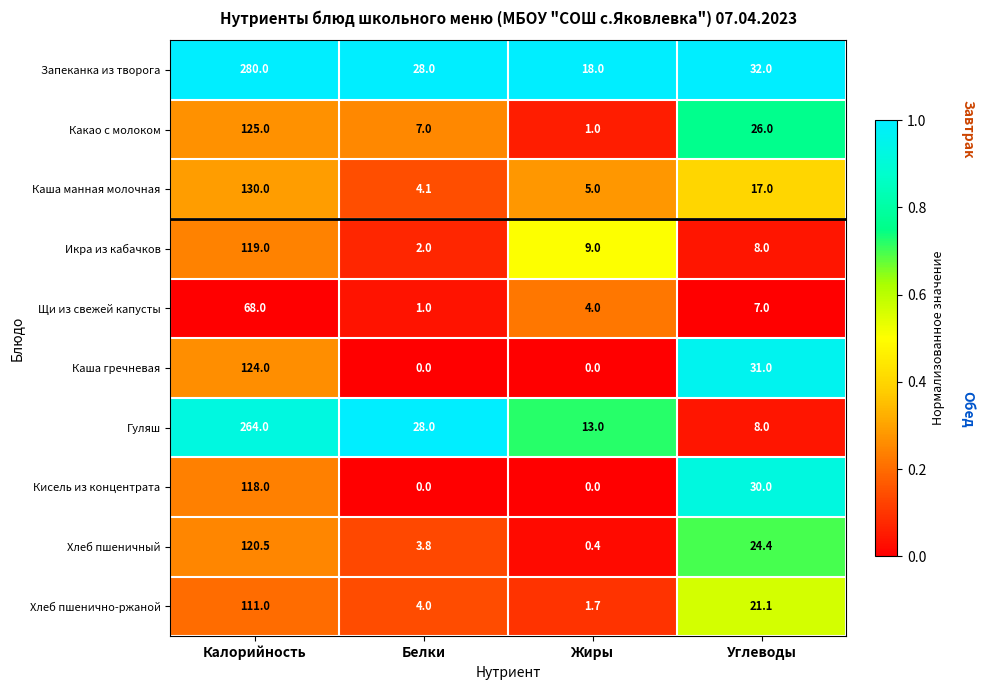

Which series has the widest spread of values?

Запеканка из творога